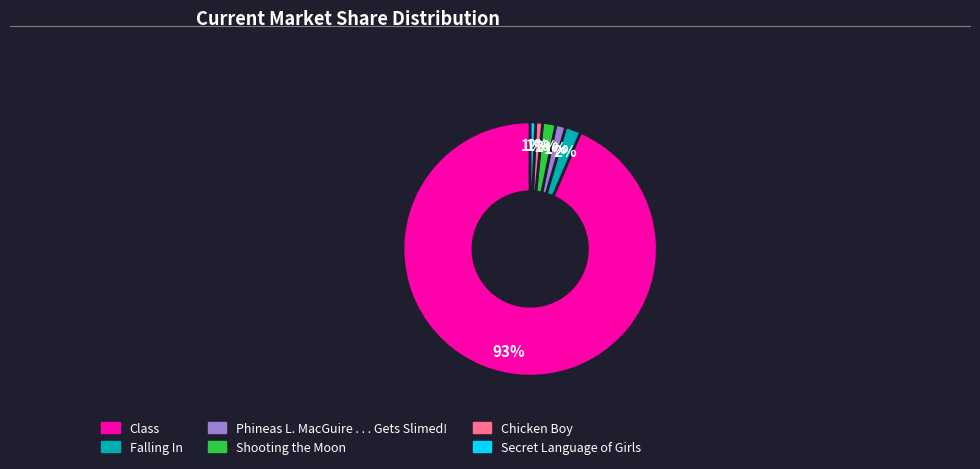

The Chicken Boy slice represents 1% of the pie. True or false?

True